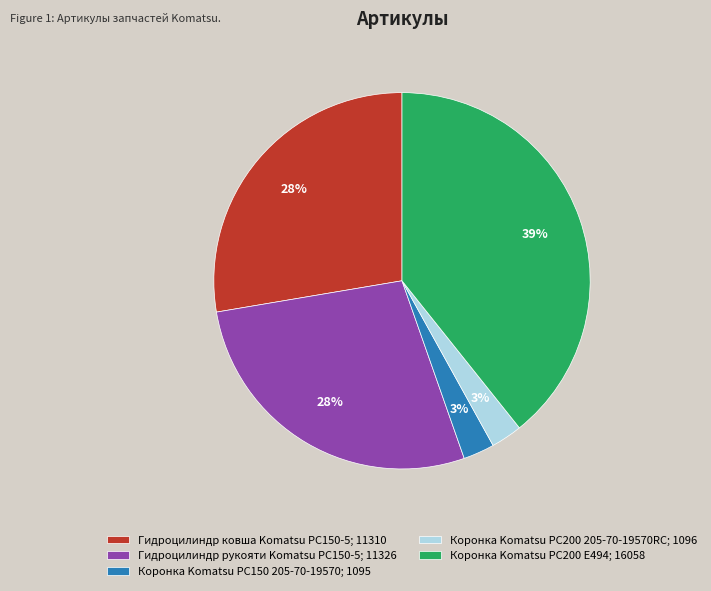

Is it true that Коронка Komatsu PC150 205-70-19570 is 3% of the pie?

True